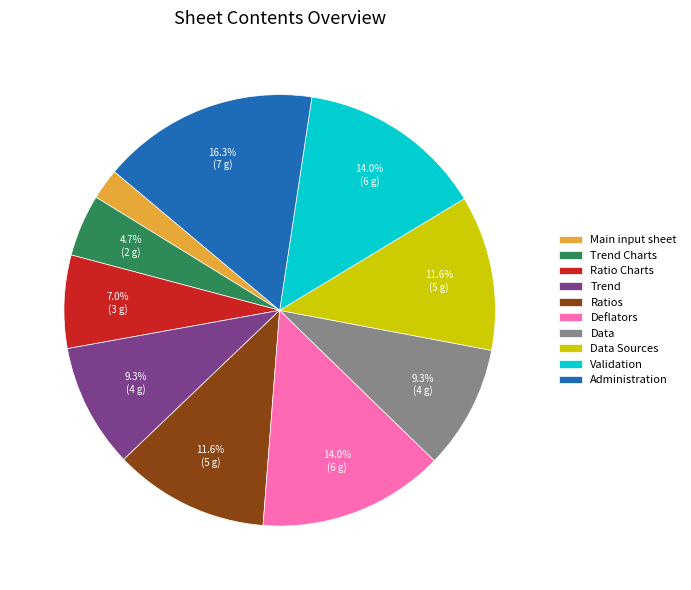

Combined, do Administration and Validation account for over 50%?

No